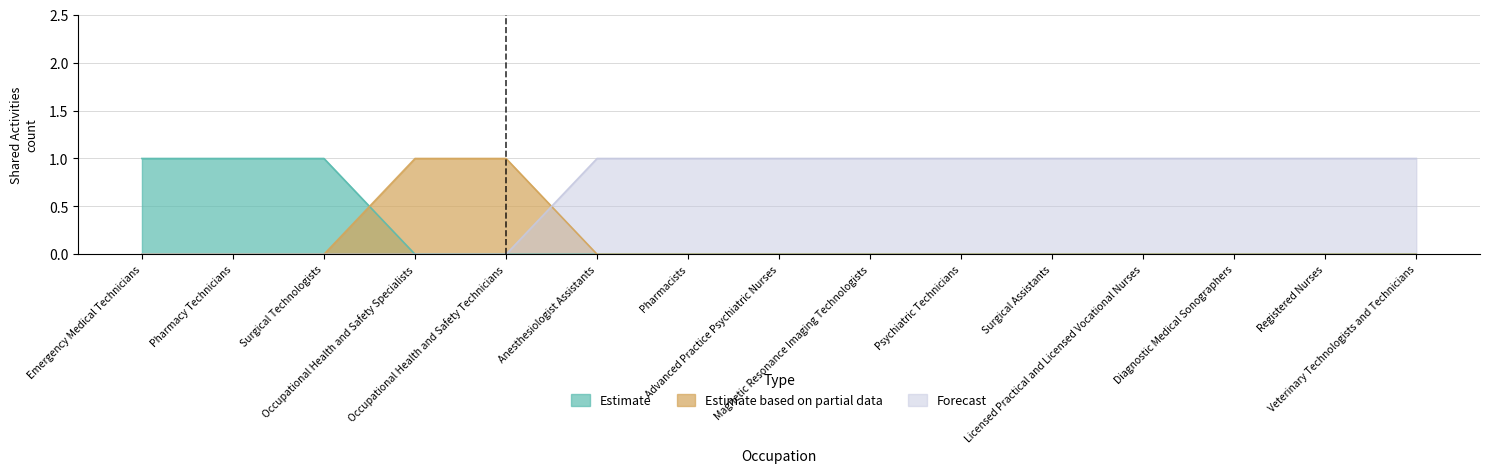

Which series has the largest total across all categories?

Forecast